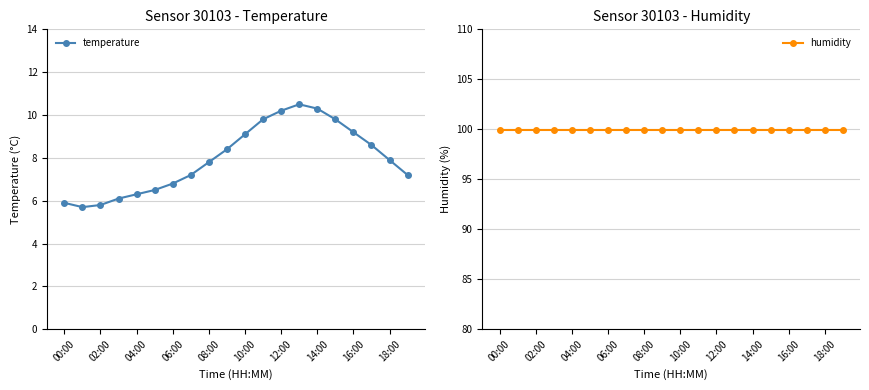

What are all the series names shown in the legend?

temperature, humidity